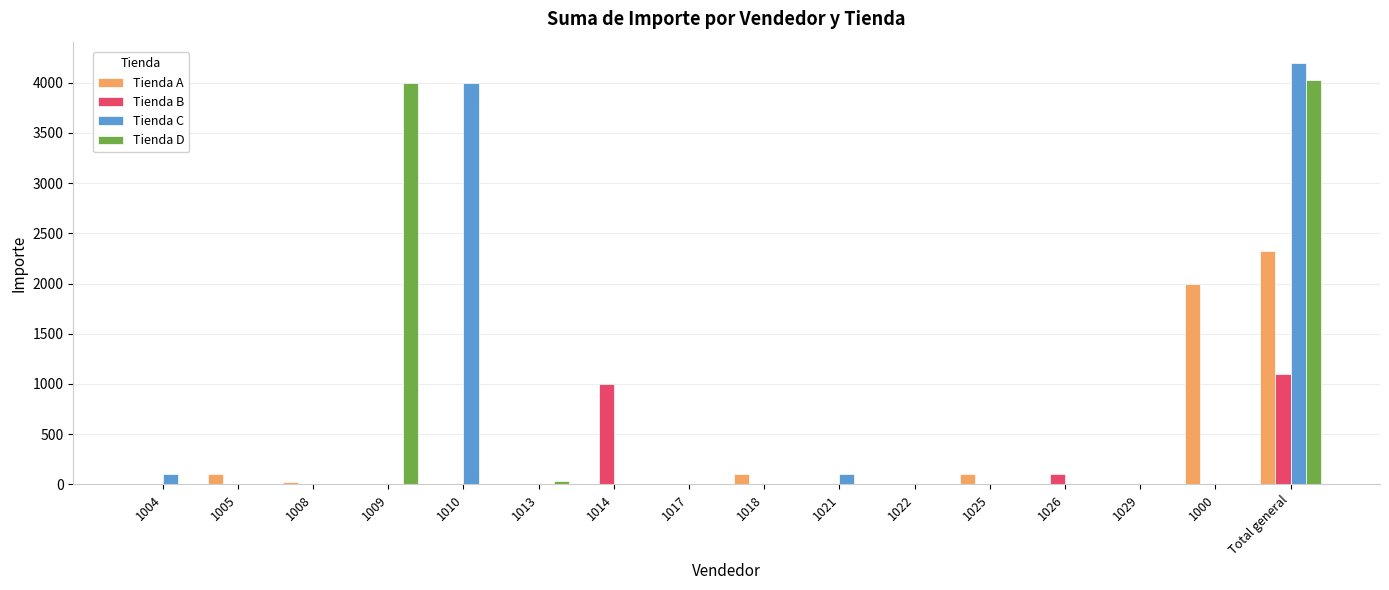

Is it true that Tienda A equals 2320 at Total general?

True